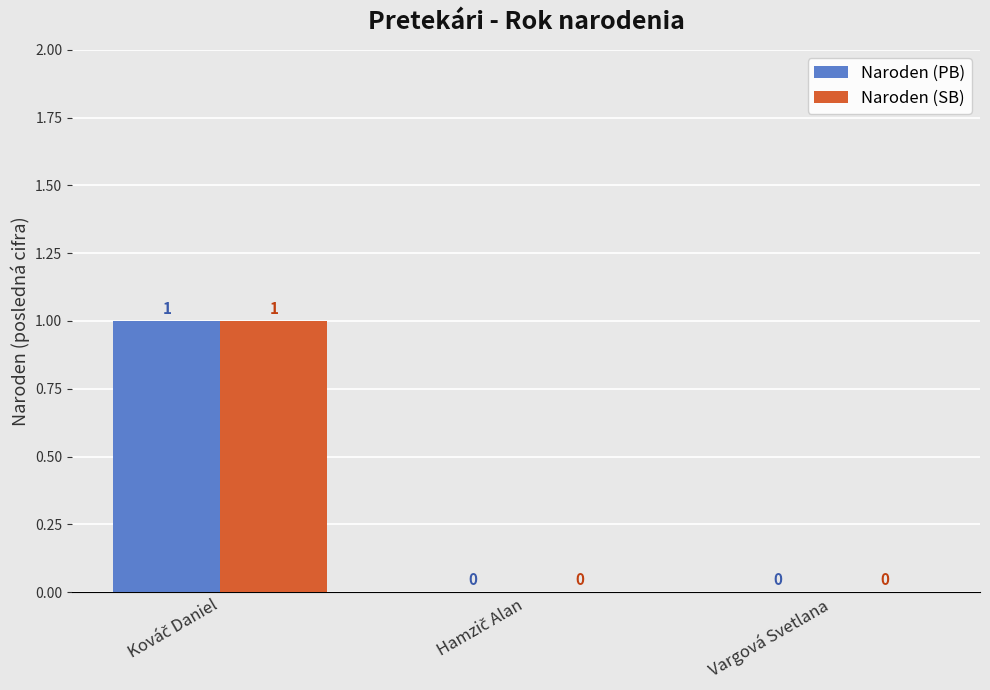

What are all the series names shown in the legend?

Naroden (PB), Naroden (SB)